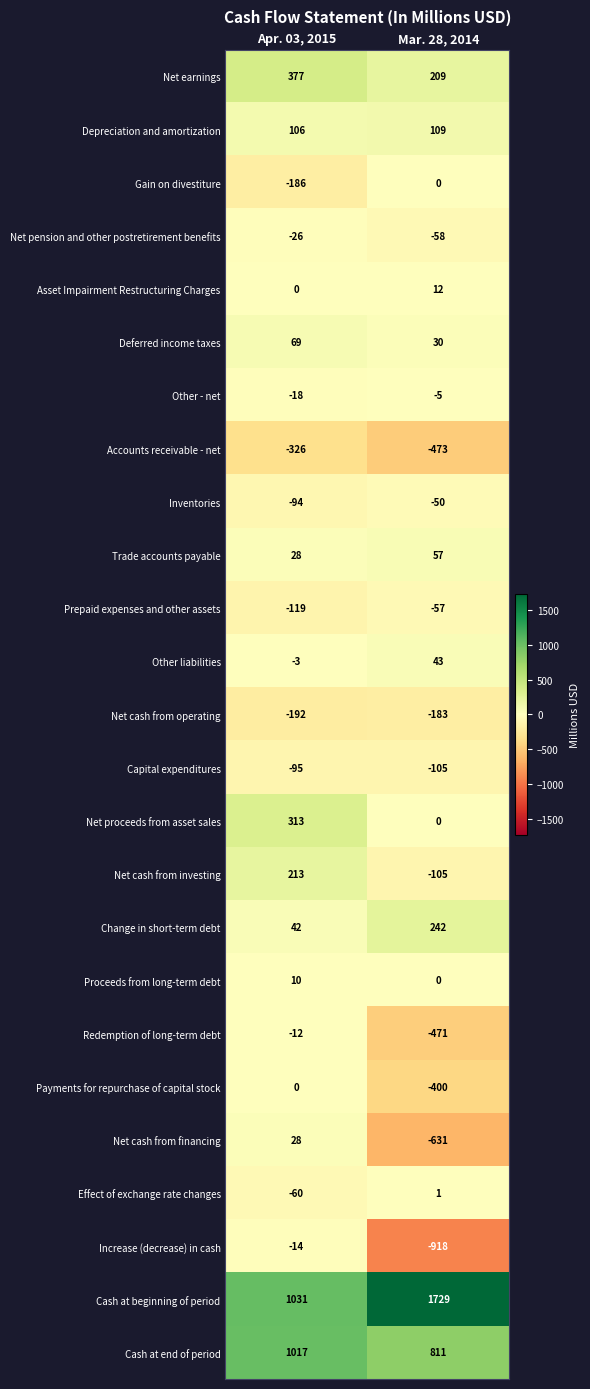

At which label is Depreciation and amortization closest to 107?

Apr. 03, 2015